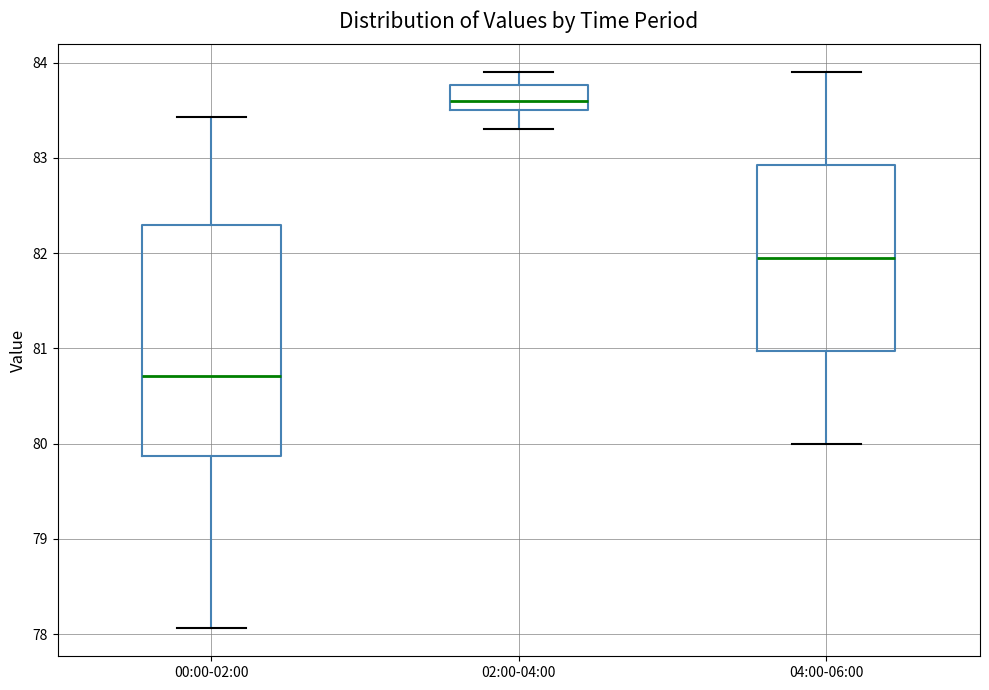

Reading left to right, transcribe this box plot: for each box, give where its median line is, the range the box spans, and where its two whiskers end, as read against the y-axis. The values are not printed on the chart, so give them approximately, as read against the axis.

00:00-02:00: median 80.7, box 79.9 to 82.3, whiskers 78.1 to 83.4
02:00-04:00: median 83.6, box 83.5 to 83.8, whiskers 83.3 to 83.9
04:00-06:00: median 82.0, box 81.0 to 82.9, whiskers 80.0 to 83.9